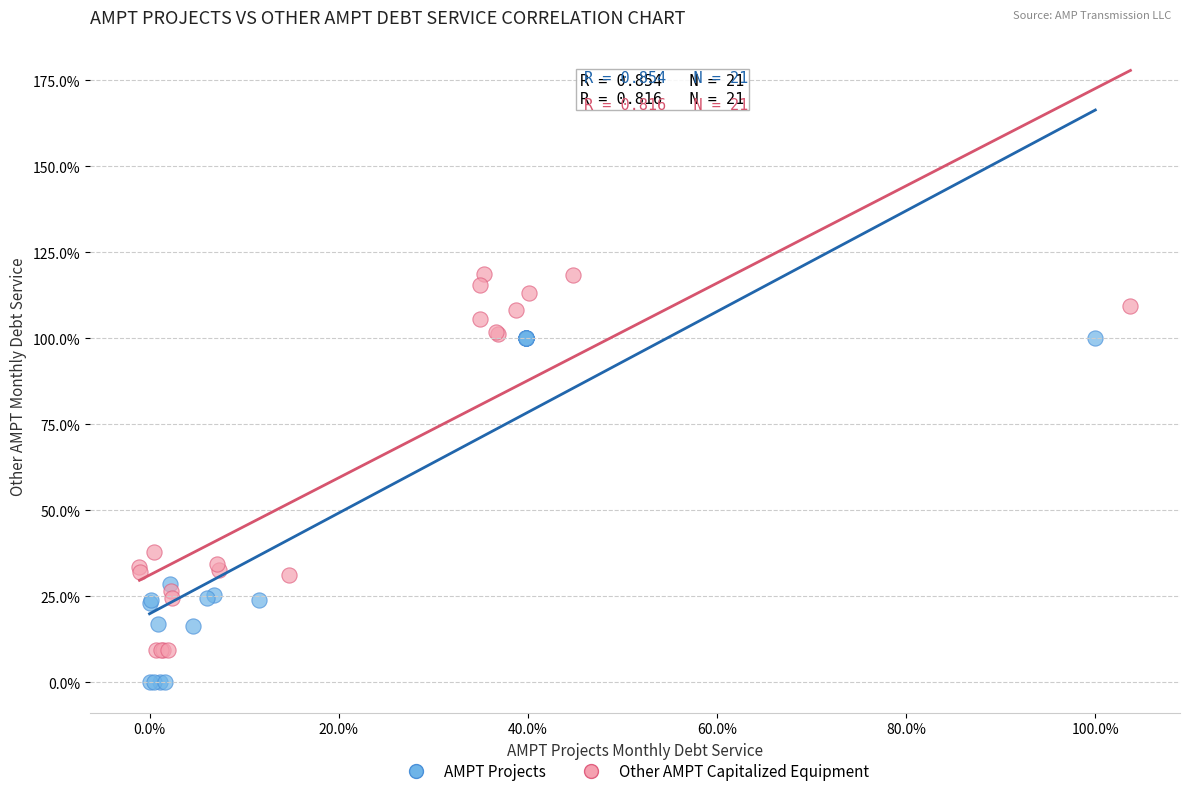

Which series contains the lowest Y value?

AMPT Projects